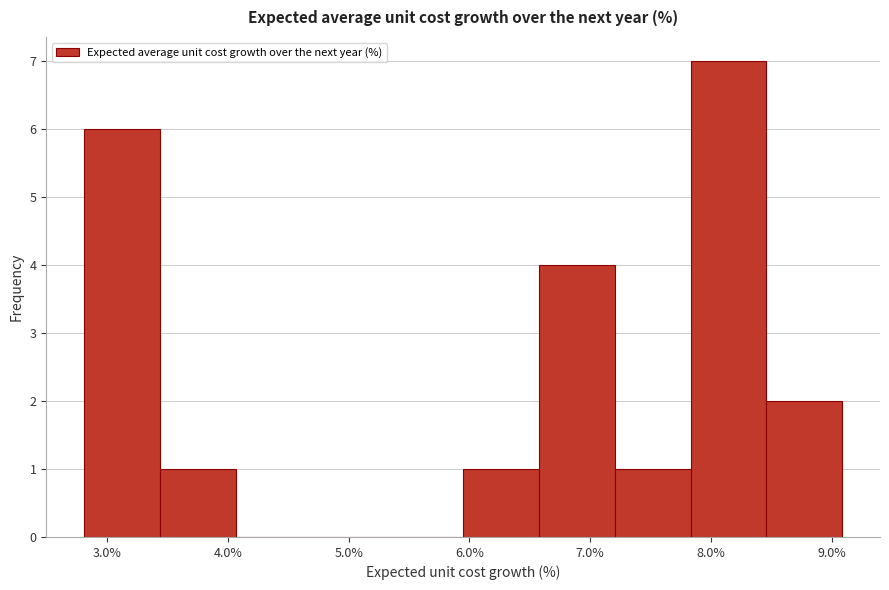

Over which range of the x-axis is the bar tallest?

7.8 to 8.5